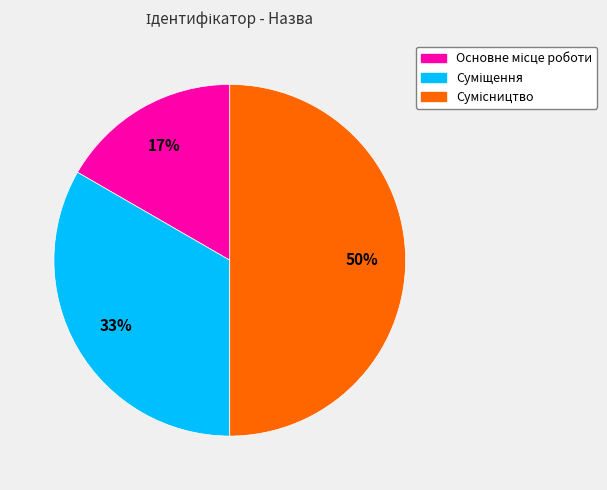

How many segments does this pie chart have?

3